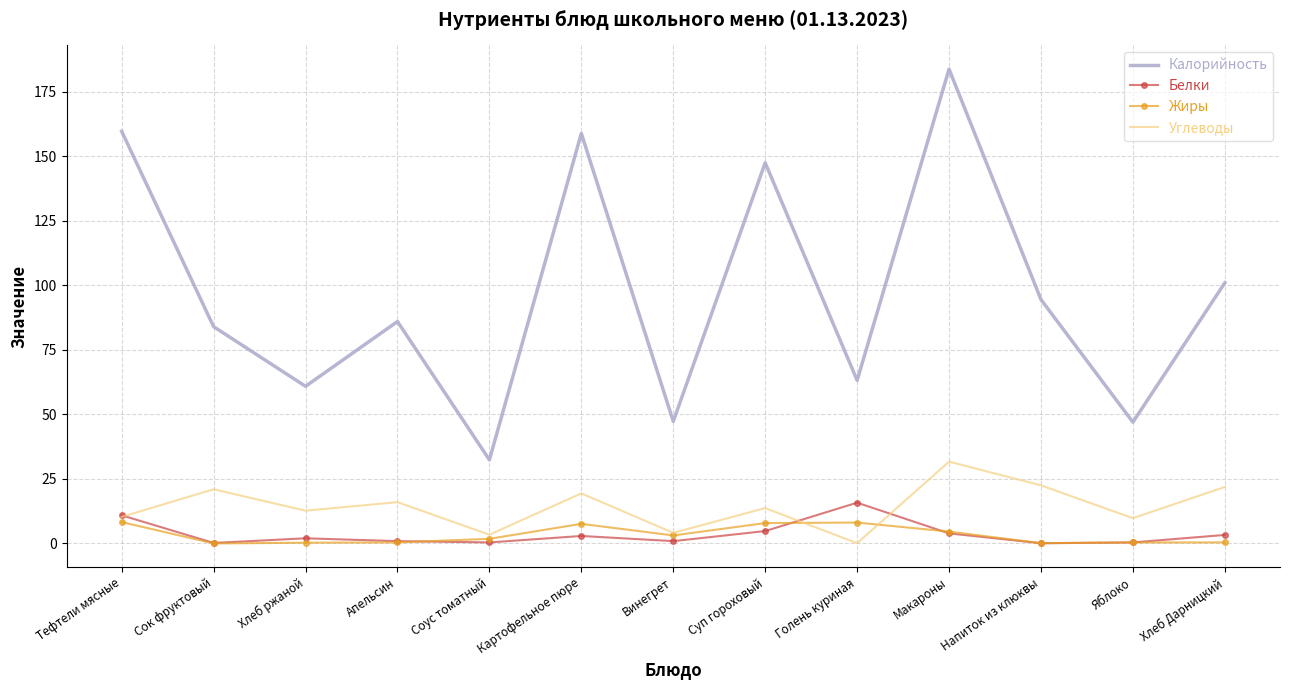

Which series has the widest spread of values?

Калорийность